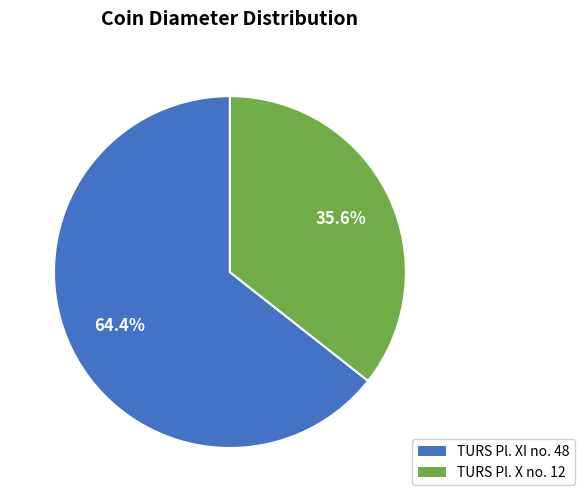

Which slice is the largest?

TURS Pl. XI no. 48